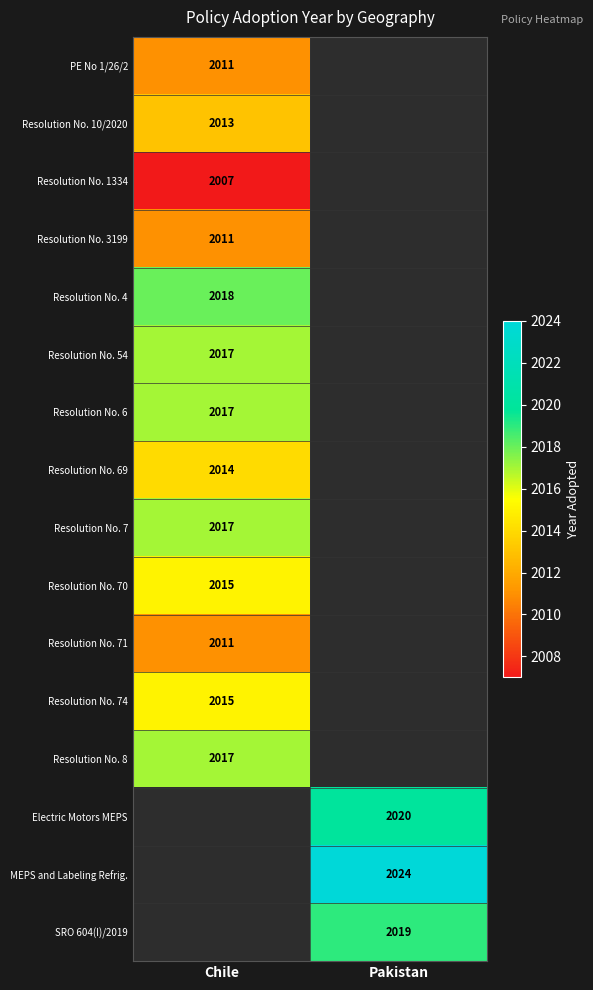

Is it true that Electric Motors MEPS equals 2020 at Pakistan?

True